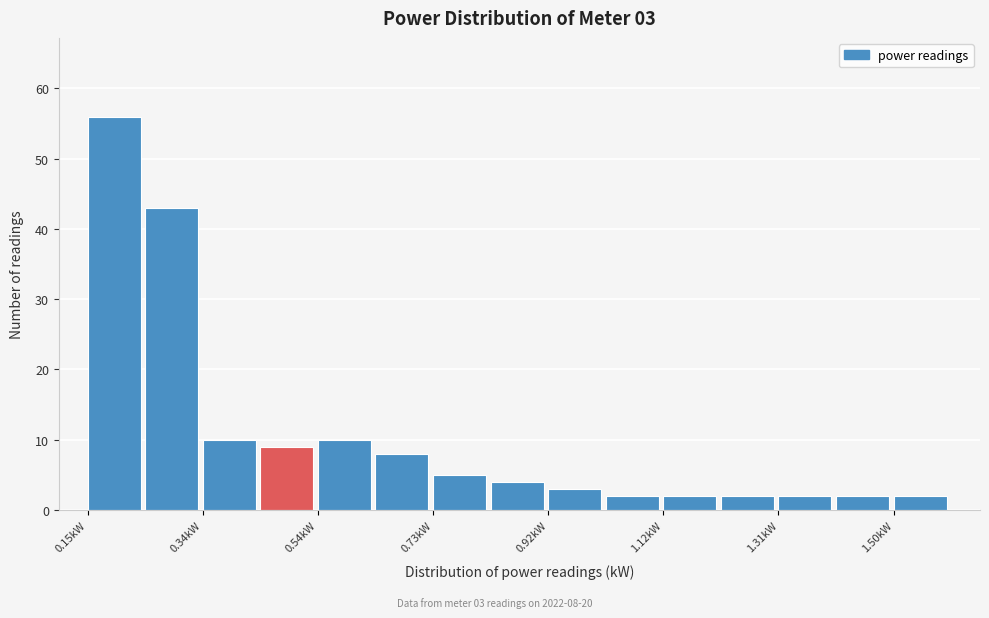

Which range on the x-axis has the tallest bar?

0.16 to 0.24